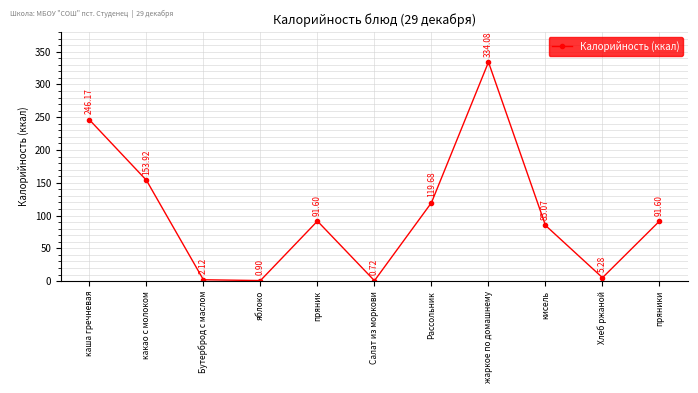

What is the change in value from какао с молоком to Рассольник?

-34.2